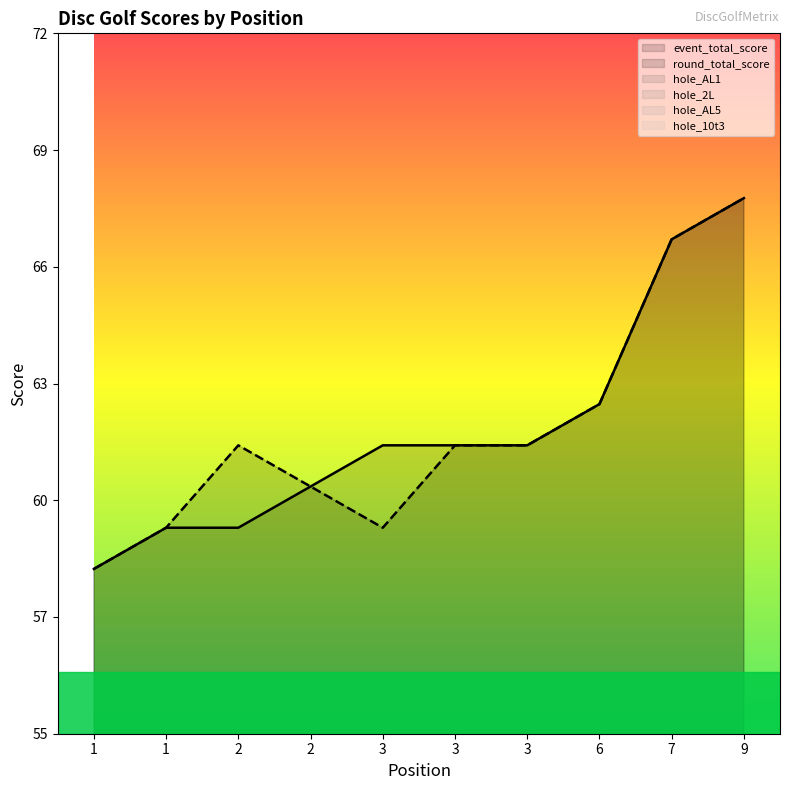

Which series ends up on top after the final intersection of hole_2L and hole_AL5?

hole_AL5